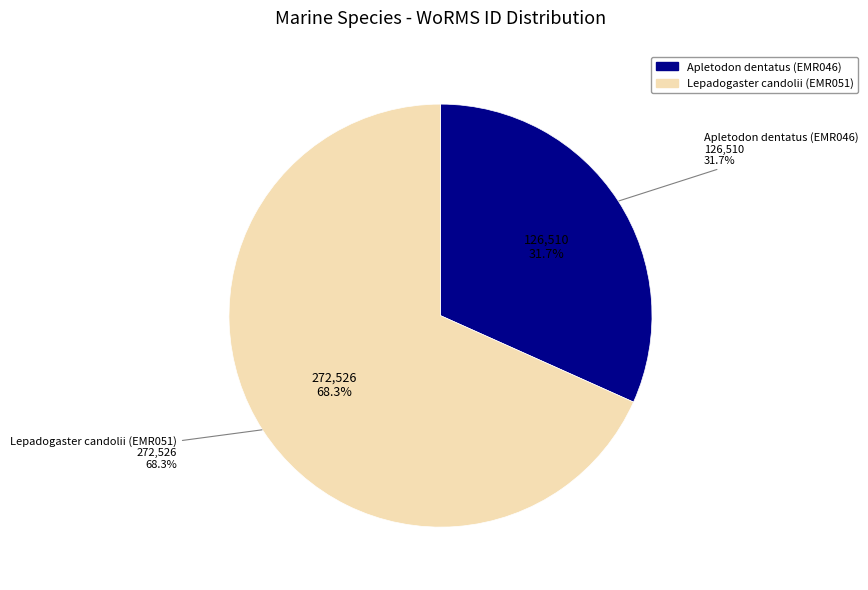

Combined, do Apletodon dentatus (EMR046) and Lepadogaster candolii (EMR051) account for over 50%?

Yes